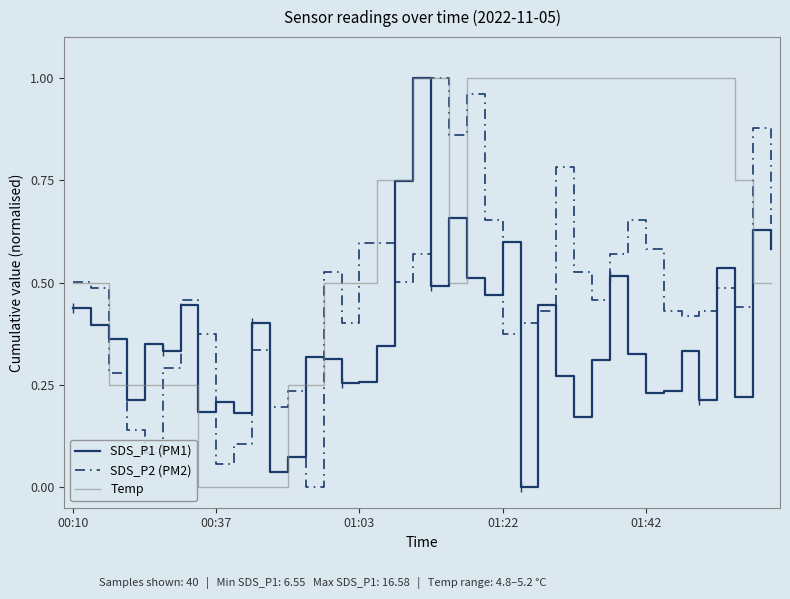

Is it true that SDS_P1 (PM1) equals 0.3 at 00:37?

False